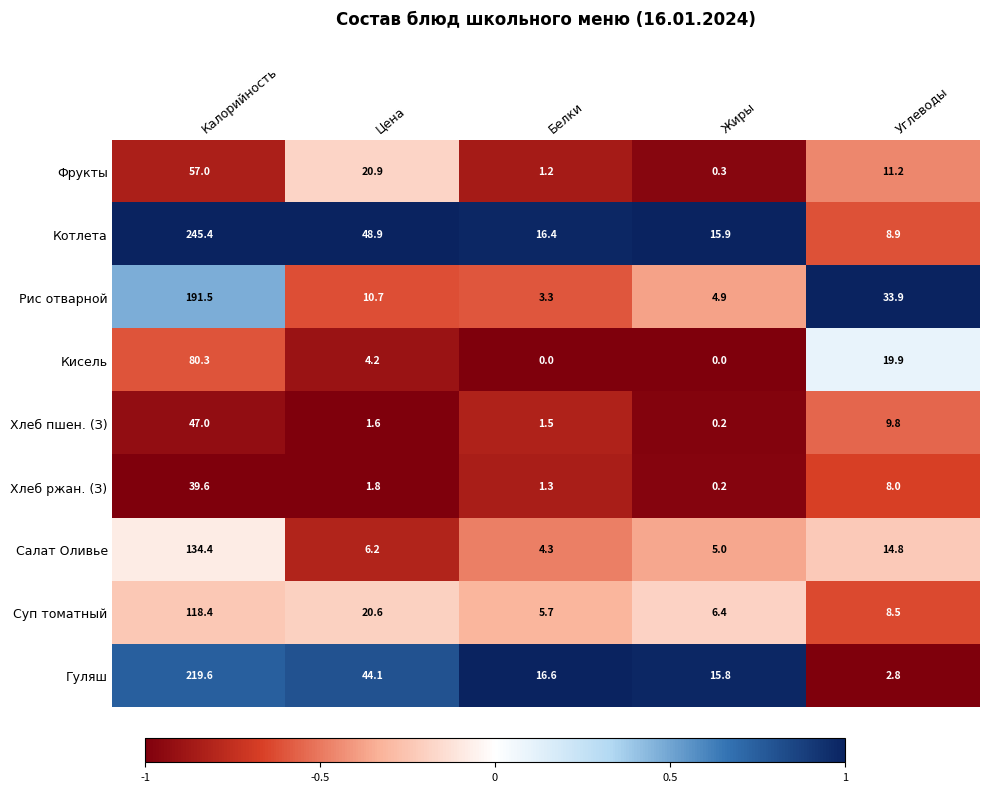

The value of Хлеб пшен. (З) at Цена is 1.6. True or false?

True